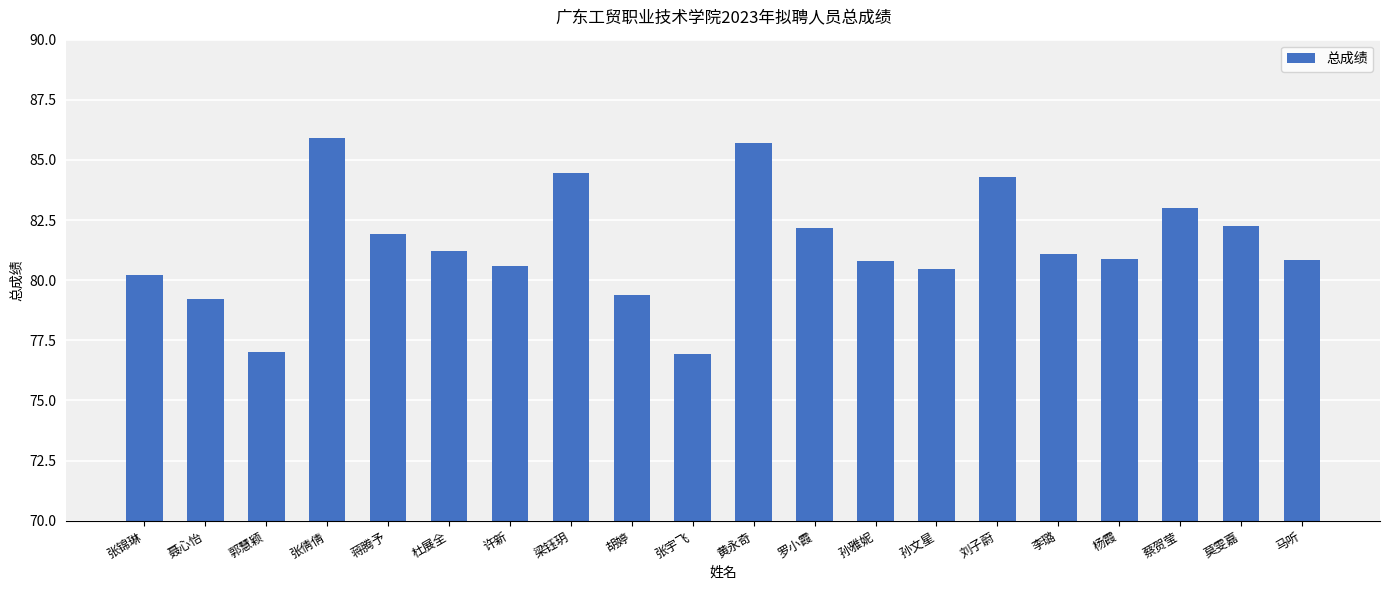

Is it true that the value at 蒋腾予 is 114.3?

False